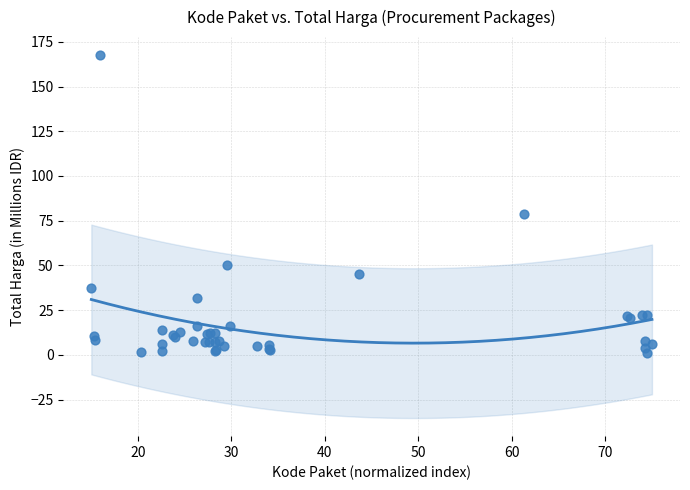

What Y value in the scatter plot is closest to 84?

79.0